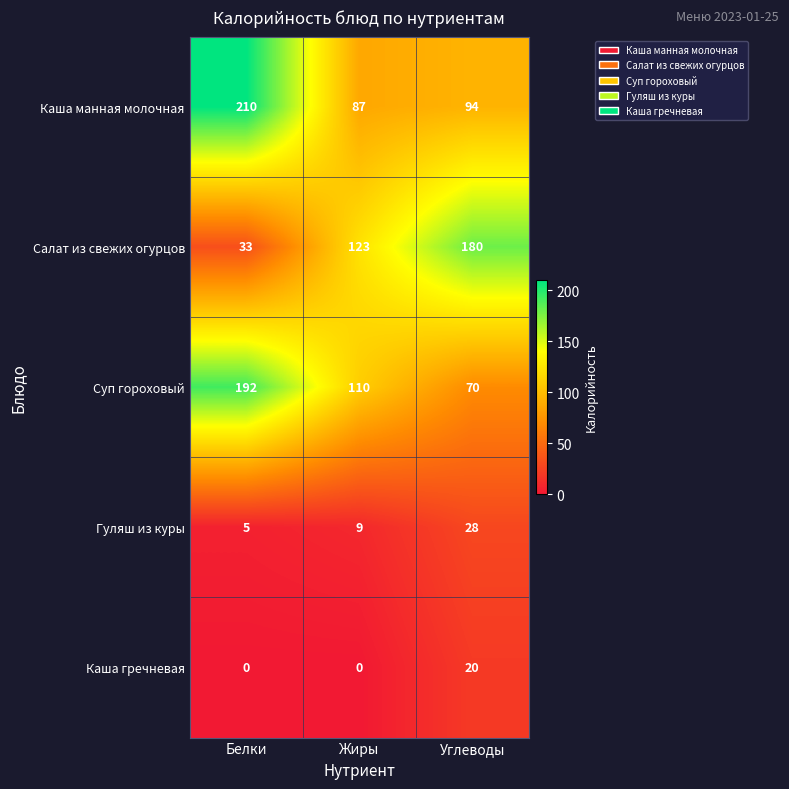

What is the total value across all series at Жиры?

329